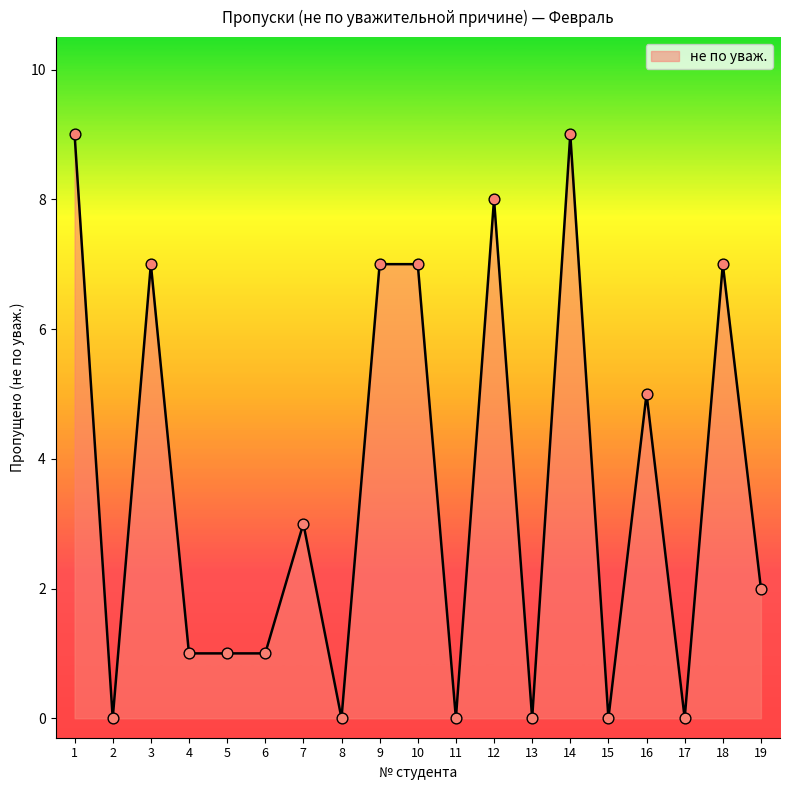

What is the change in value from 3 to 6?

-6